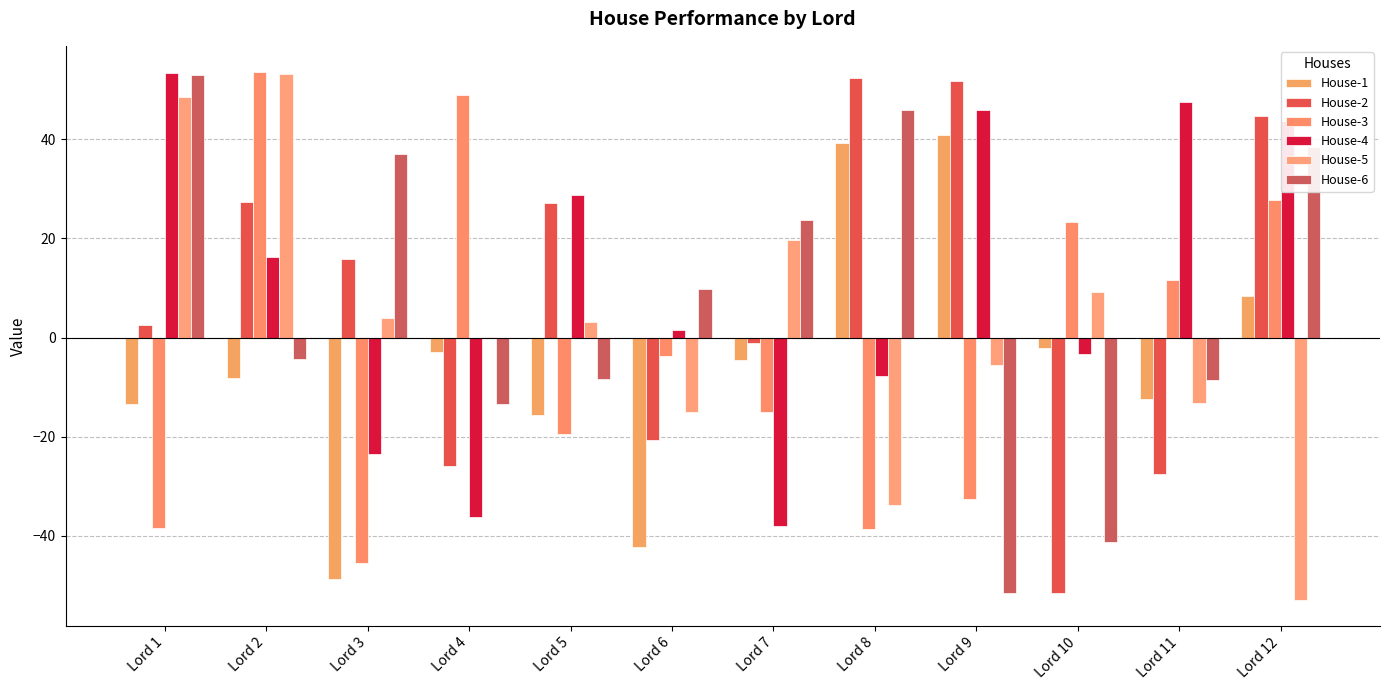

What are all the series names shown in the legend?

House-1, House-2, House-3, House-4, House-5, House-6